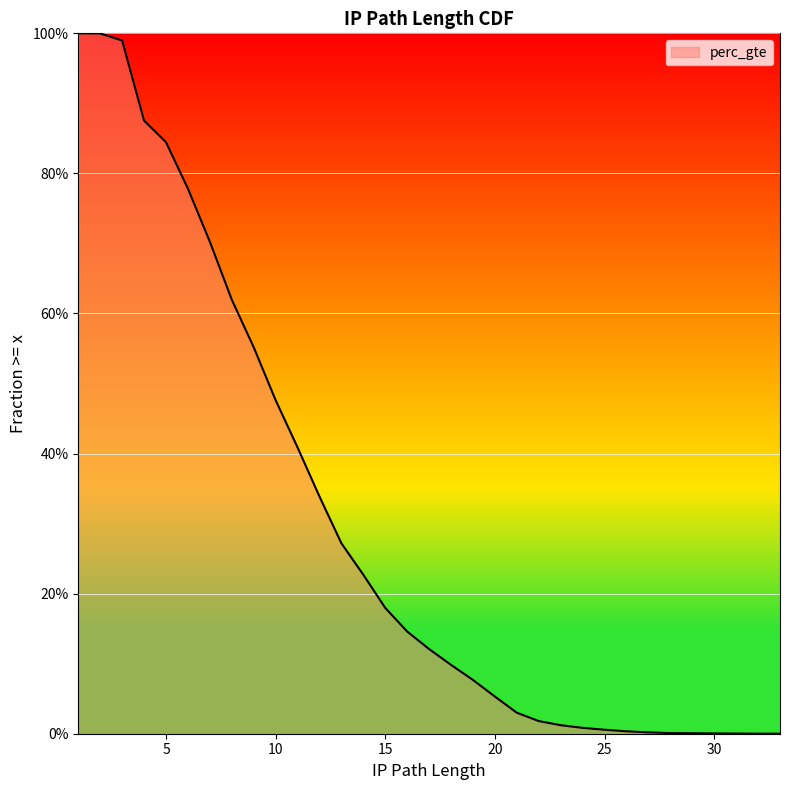

Count the number of data series in this chart.

1